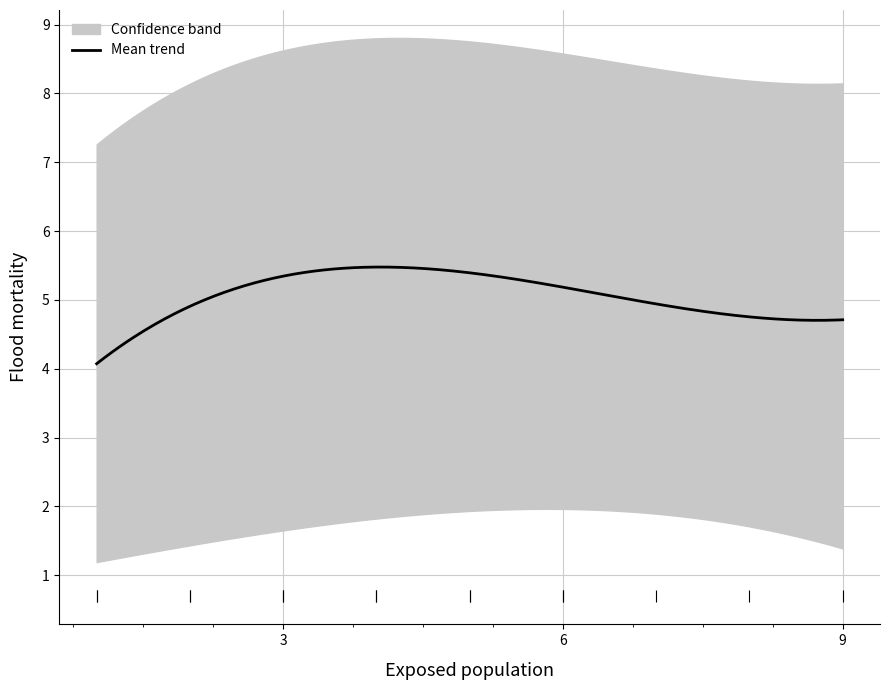

Is the value of col_2 at 4 greater than the value of col_3 at 2?

Yes